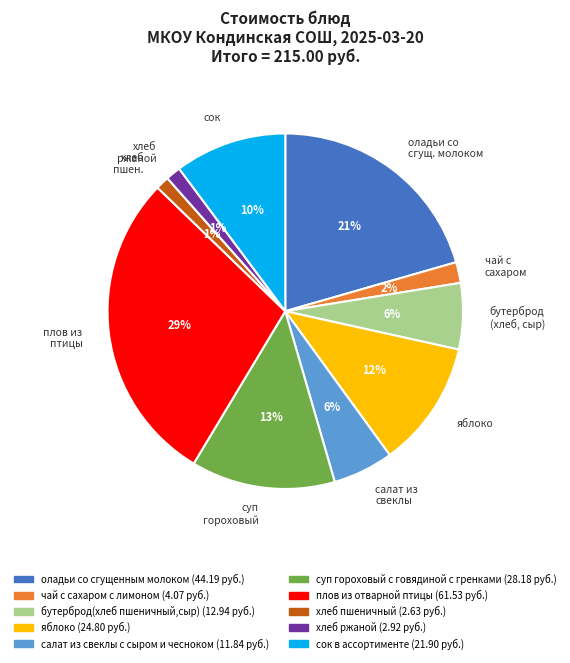

To the nearest percent, what is the combined percentage of бутерброд(хлеб пшеничный,сыр) and оладьи со сгущенным молоком?

27%